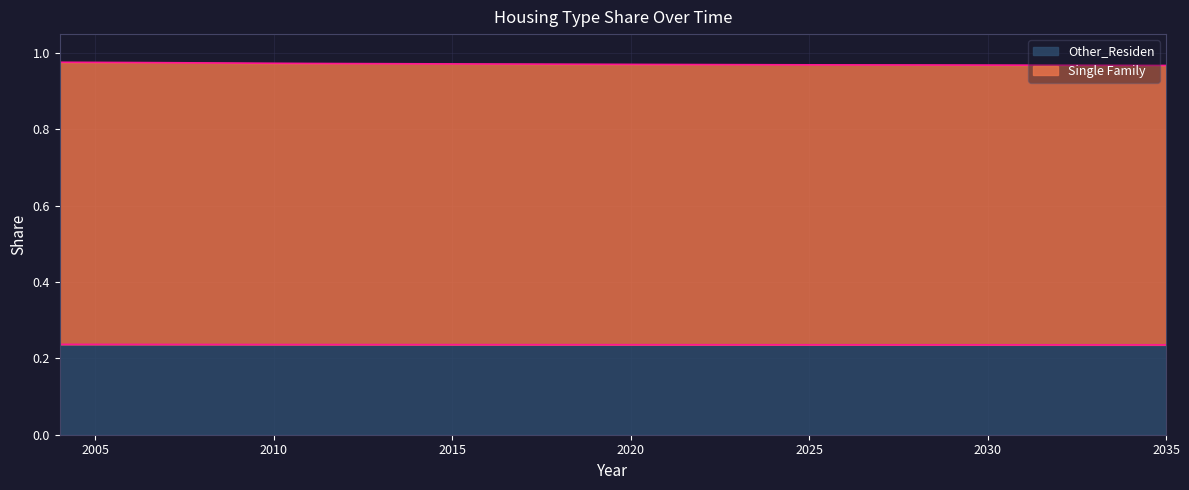

How many categories are shown in the chart?

32